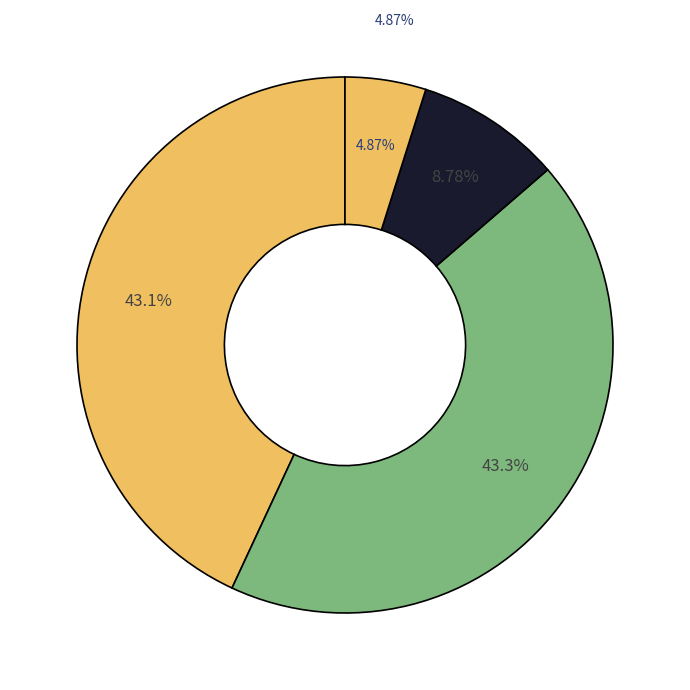

Is it true that 15902 is 57% of the pie?

False